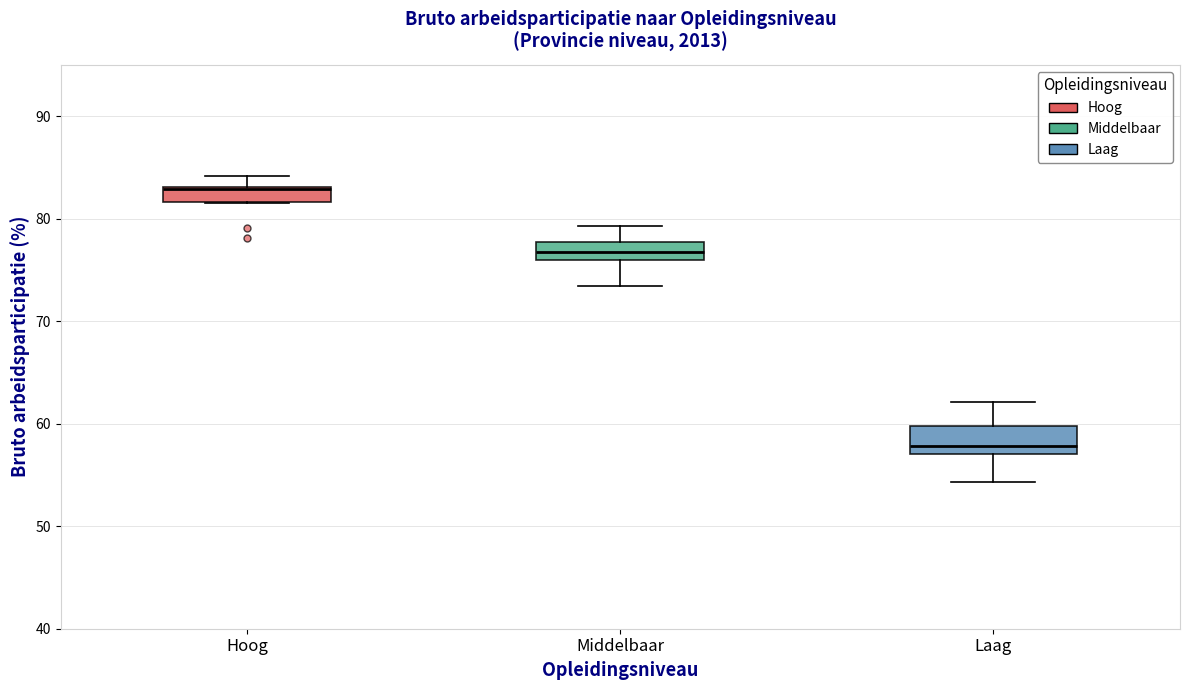

Which box has the highest median line?

Hoog